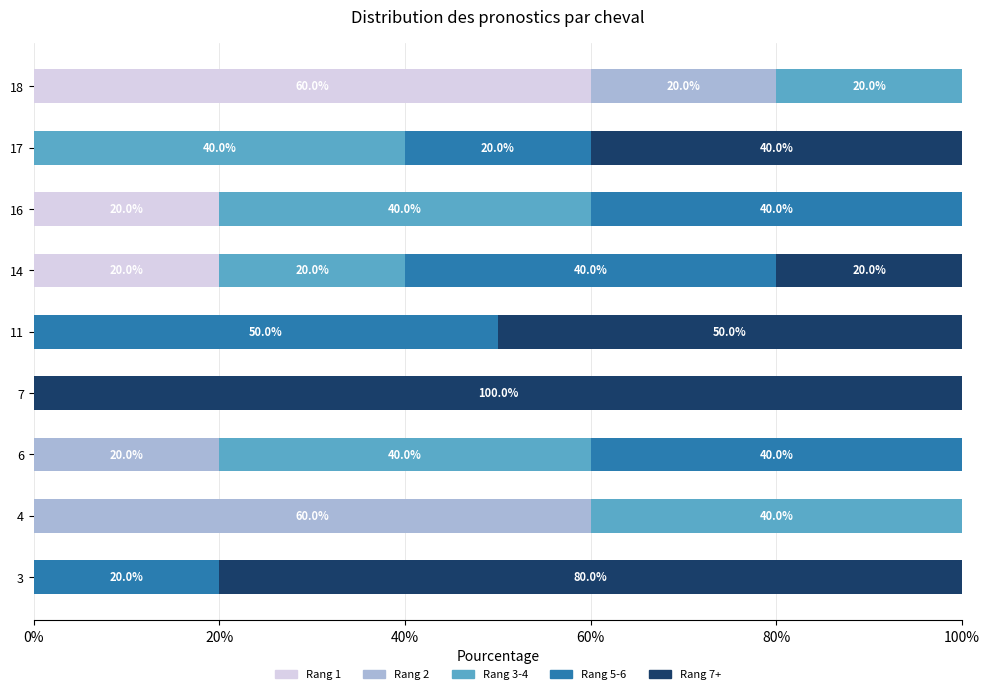

What is the maximum value for Rang 1?

60